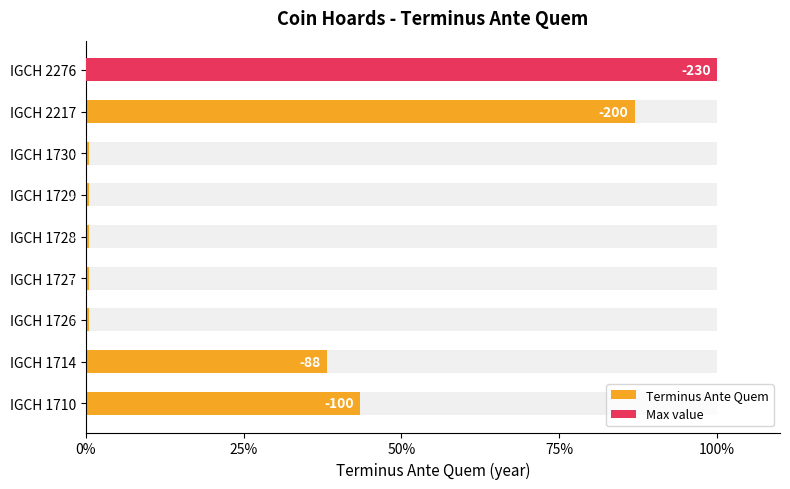

What is the difference between the maximum and minimum values?

99.6